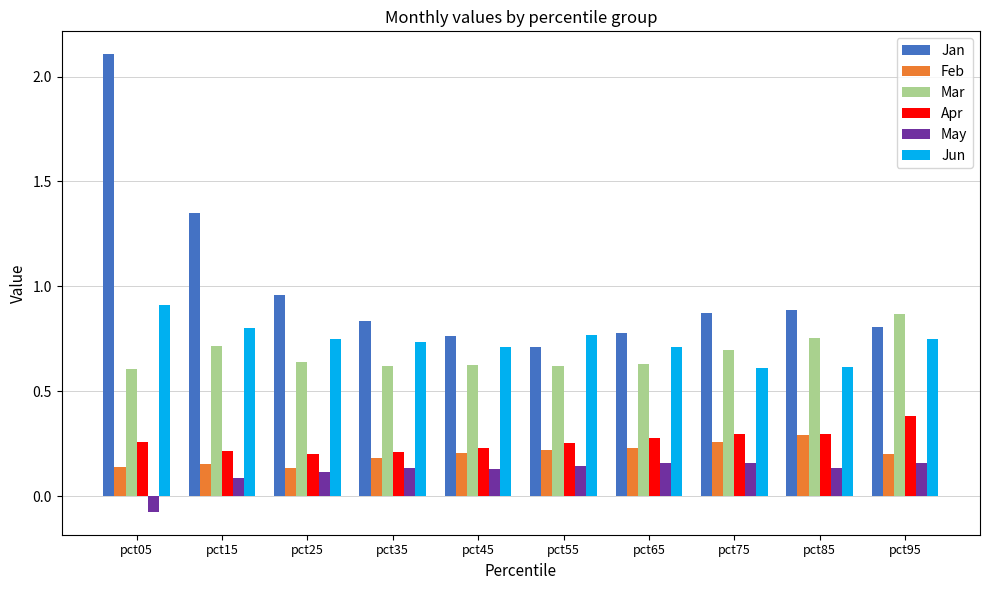

What is the sum of all Jan values?

10.1